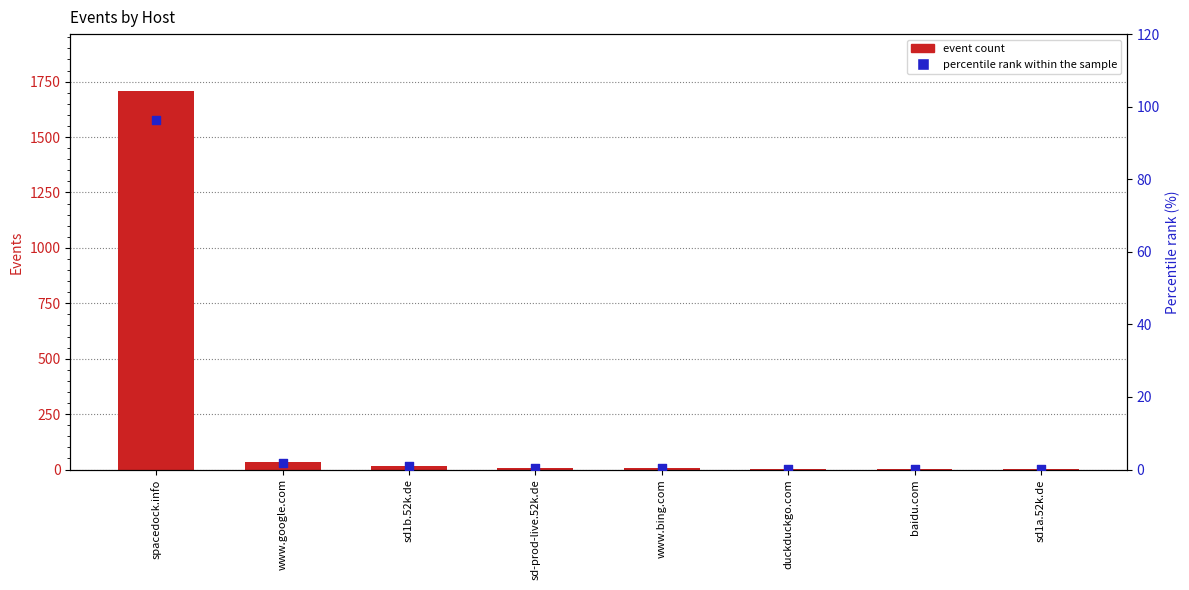

At how many categories does at least one series exceed 929?

1